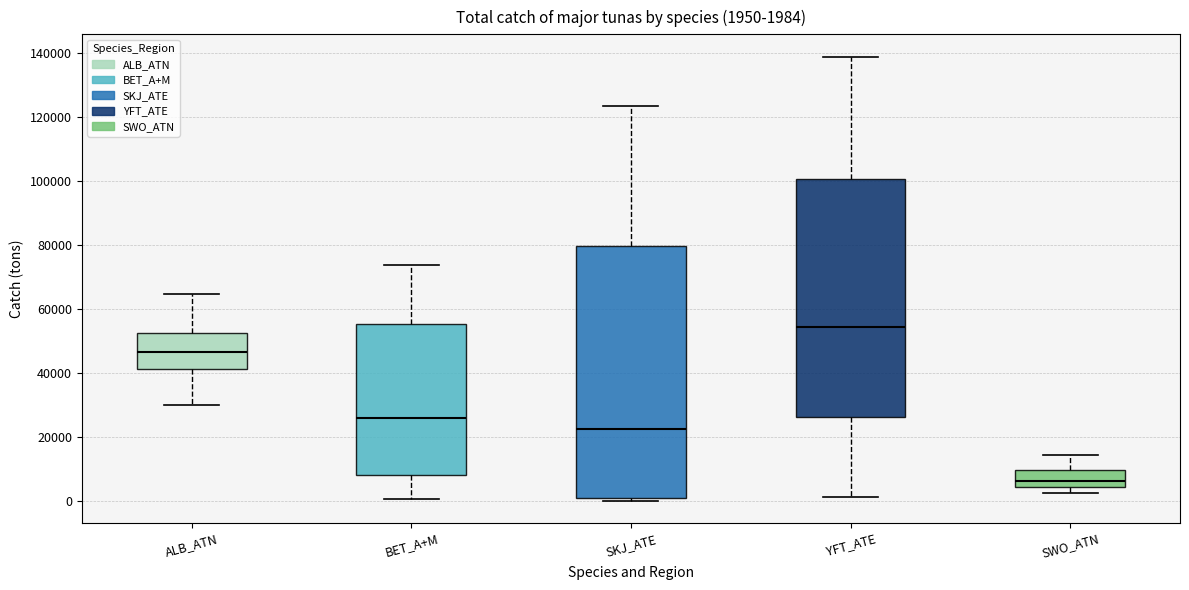

Comparing the boxes themselves (not the whiskers), which one is the tallest?

SKJ_ATE